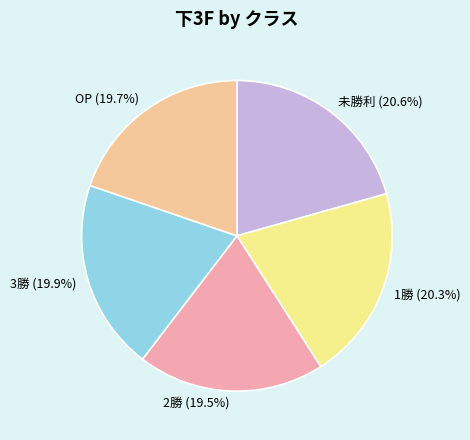

What is the ratio of the value at 1勝 to the value at 未勝利?

1.0